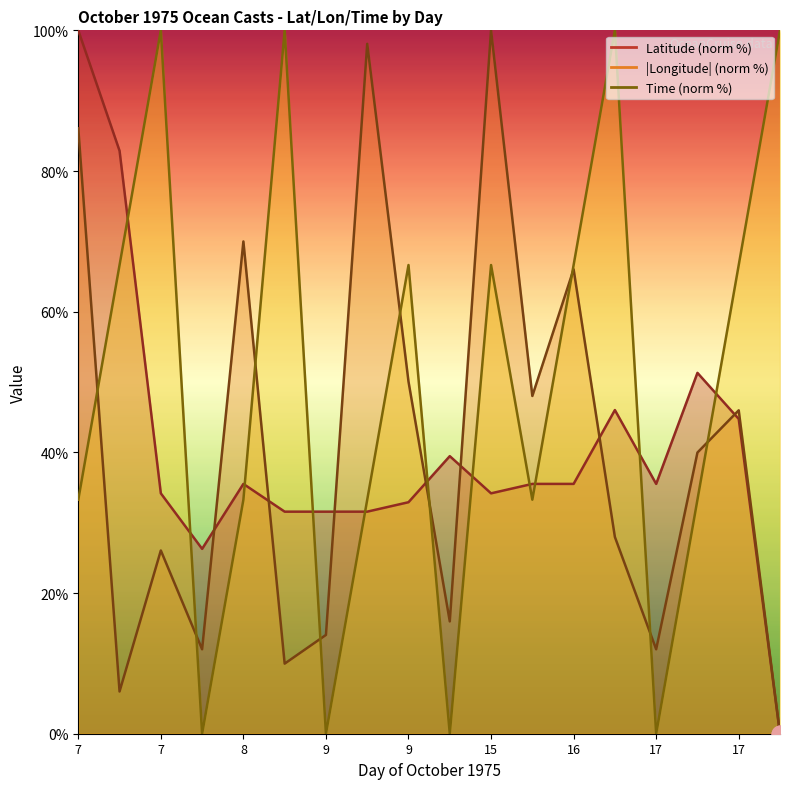

After their last crossing, which series has the higher values: Longitude or Latitude?

Longitude